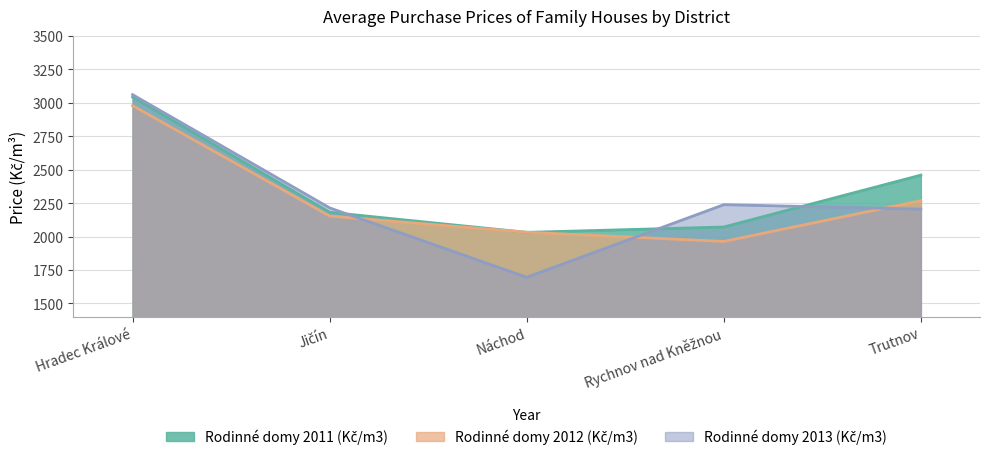

What is the label of the 2nd point from the right?

Rychnov nad Kněžnou